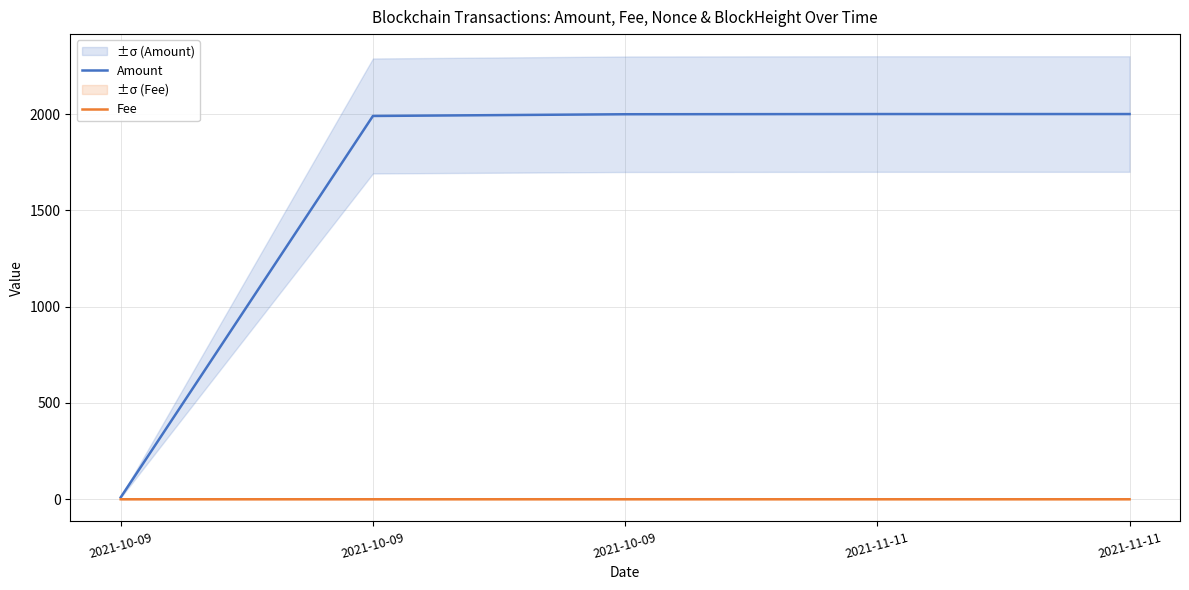

At which label does Fee reach its minimum?

2021-10-09